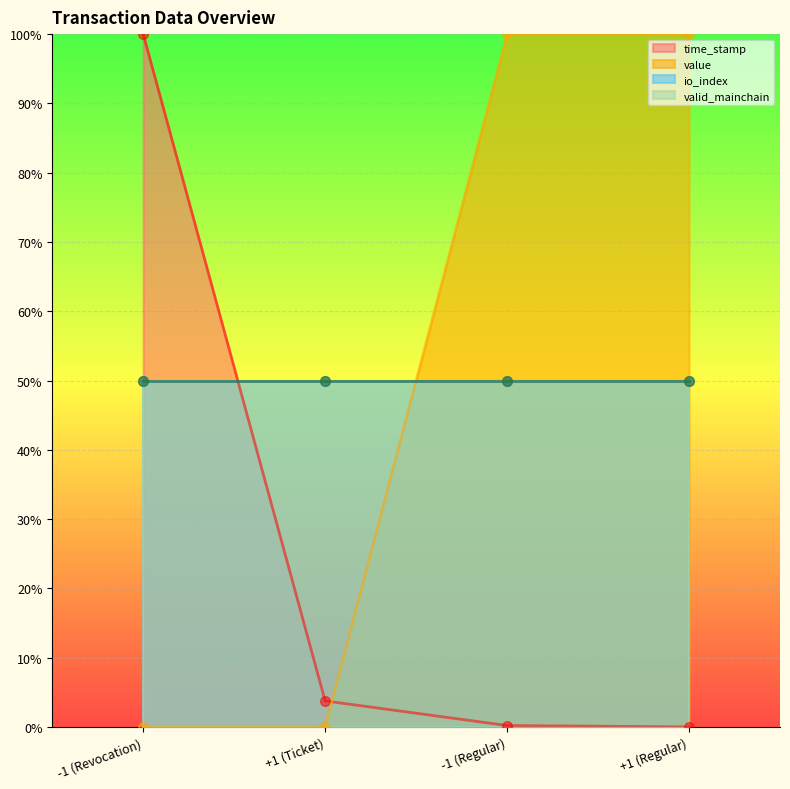

List the labels in order of time_stamp value, smallest first.

+1 (Regular), -1 (Regular), +1 (Ticket), -1 (Revocation)